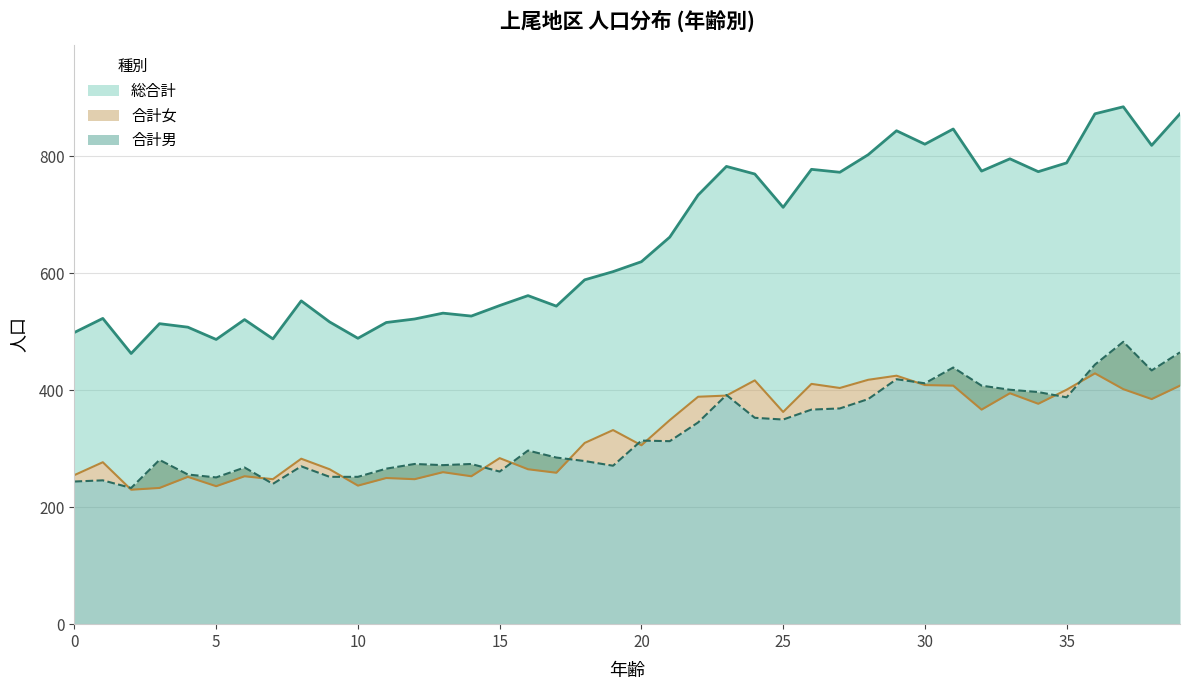

What value does the 総合計 series have at 30, to the nearest 10?

820